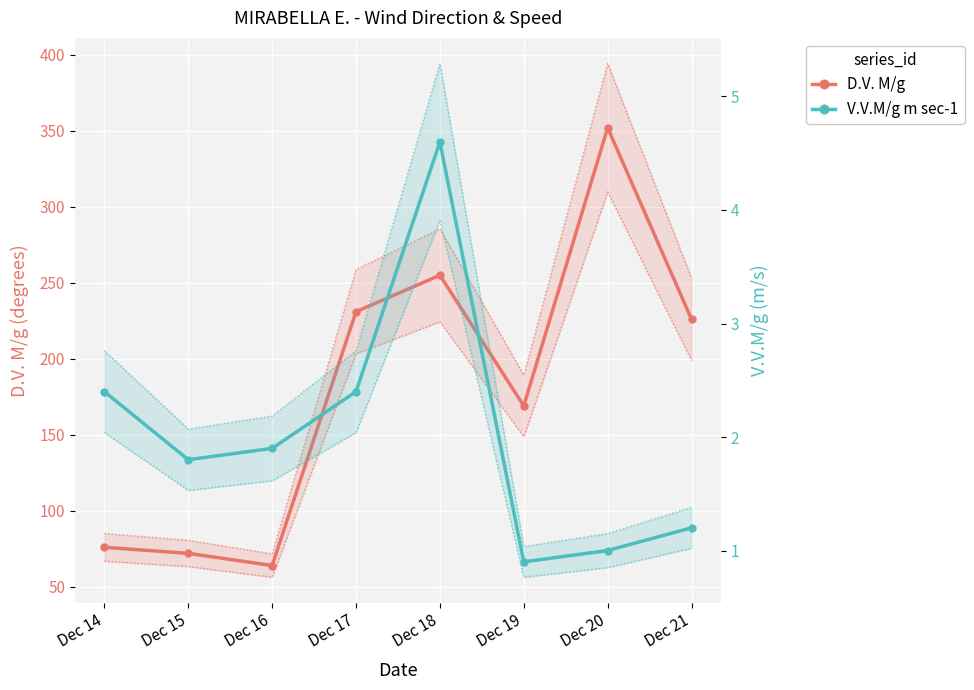

Is it true that V.V.M/g m sec-1 equals 0.9 at Dec 19?

True